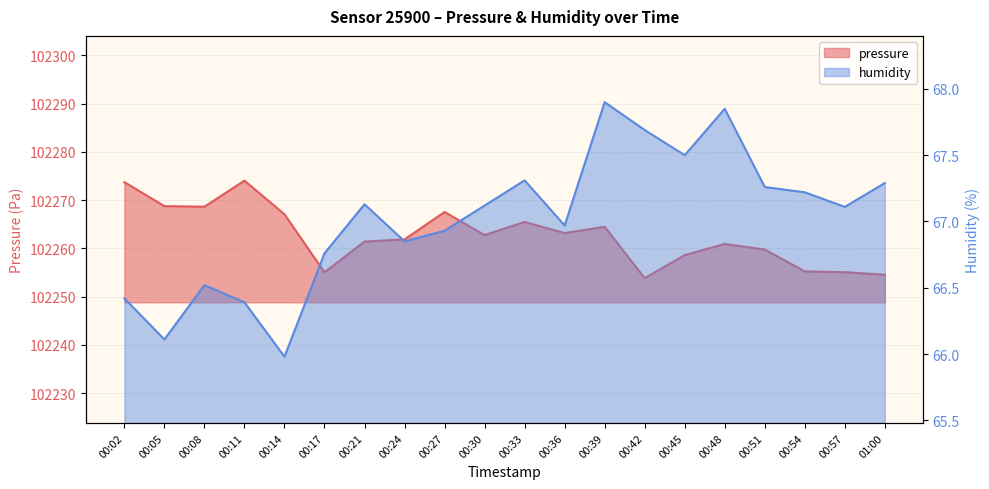

Is it true that pressure equals 176108.1 at 00:36?

False